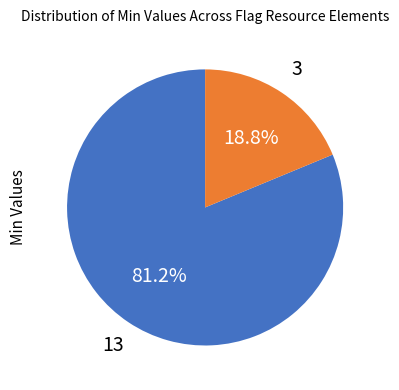

Is there a majority slice in this chart?

Yes